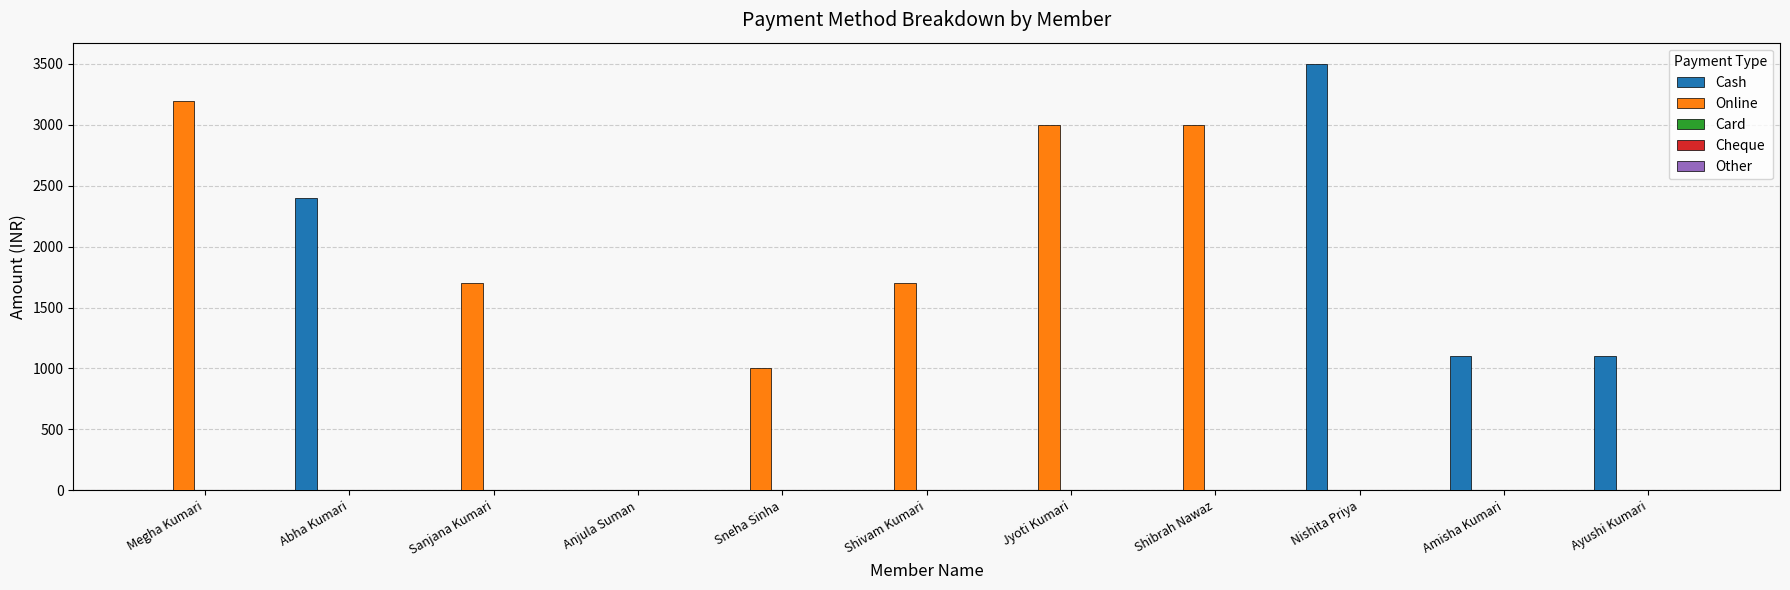

Is it true that Online equals 1412 at Sneha Sinha?

False